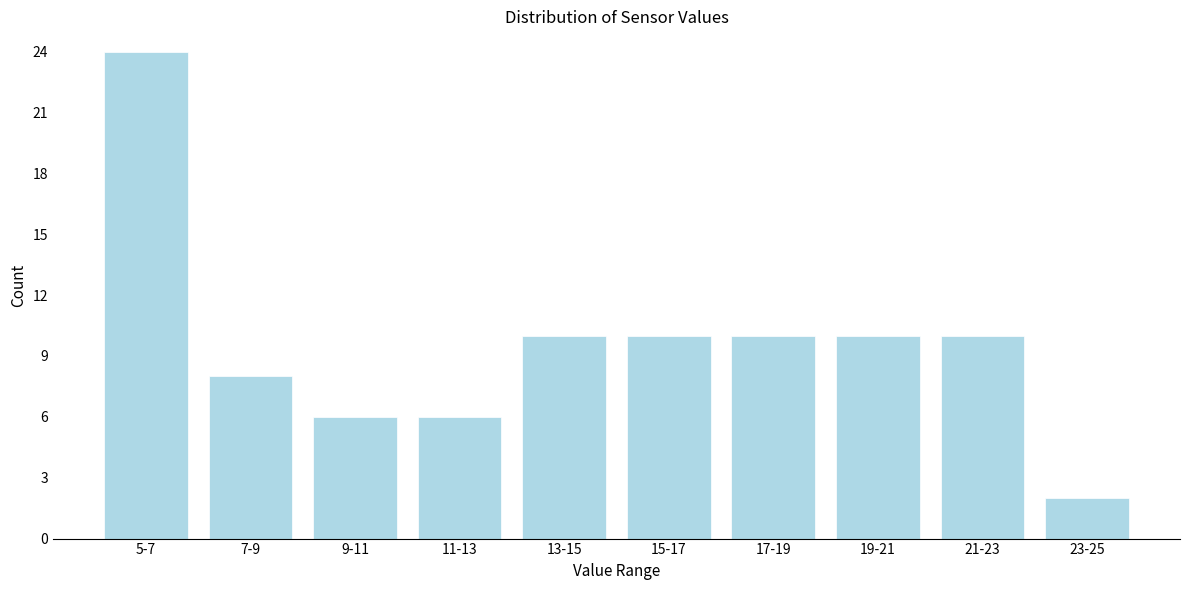

Reading left to right, what are all the values shown in this chart?

24	8	6	6	10	10	10	10	10	2